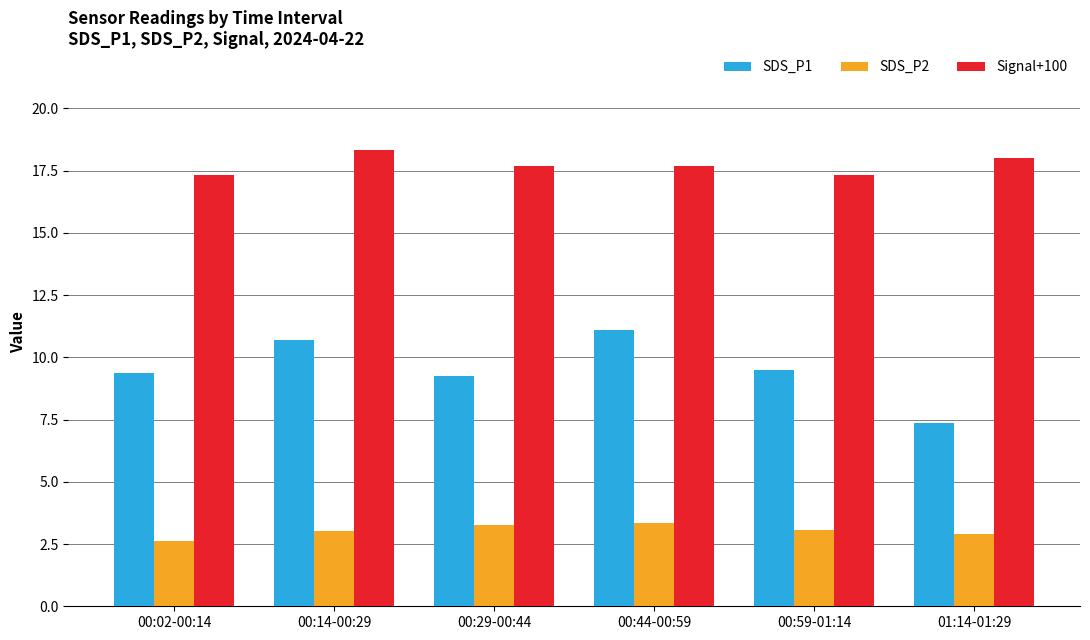

Count the number of data series in this chart.

3